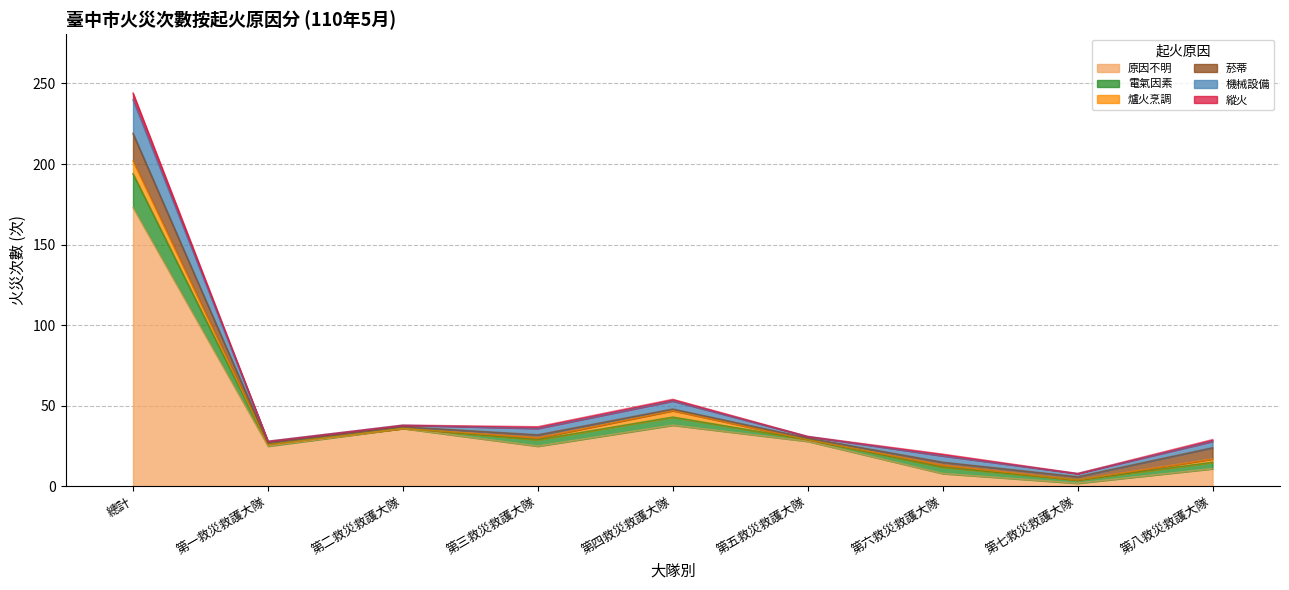

True or false: 機械設備 and 縱火 intersect in this chart.

False